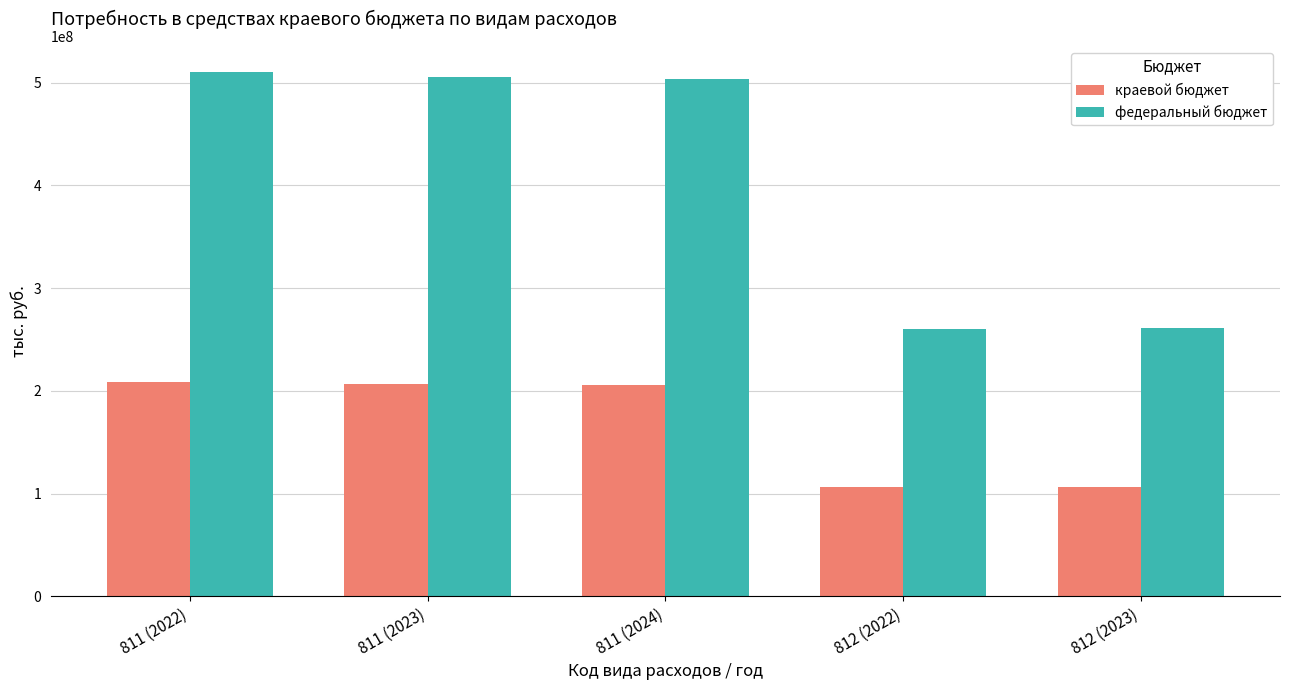

What is the approximate value of федеральный бюджет at 812 (2022)?

260237200.0